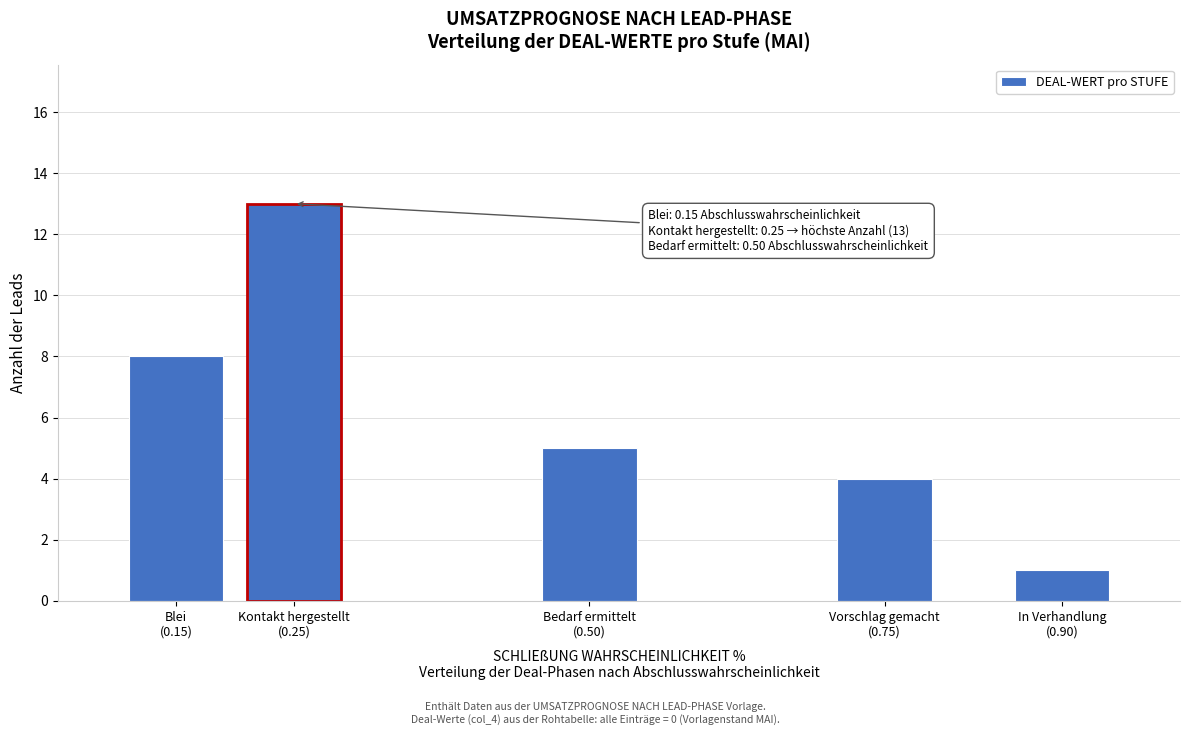

Reading left to right, list all the values displayed in this chart.

8	13	5	4	1